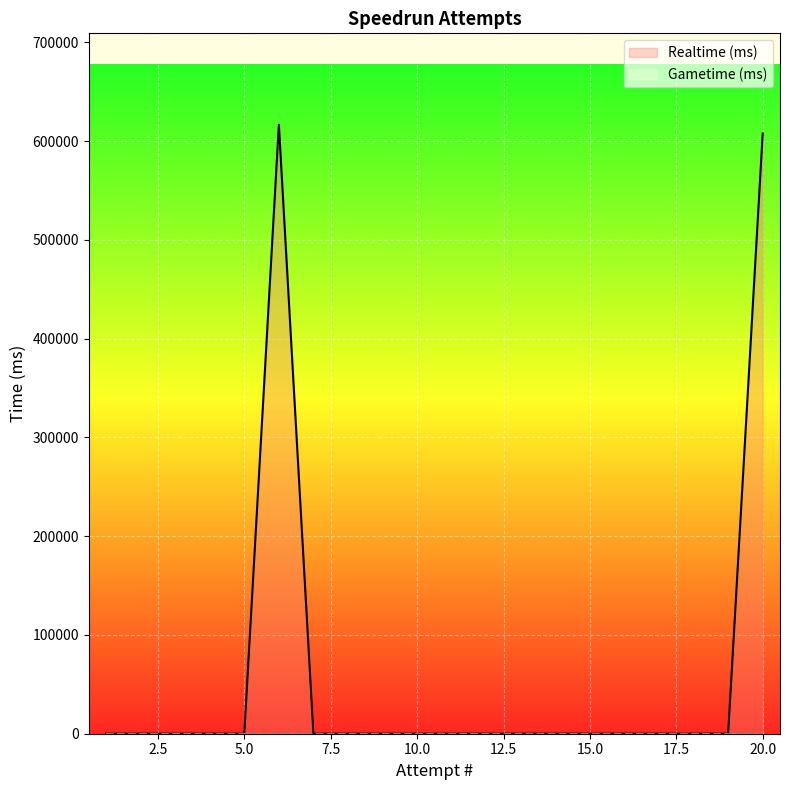

At which category is the sum across all series the highest?

6